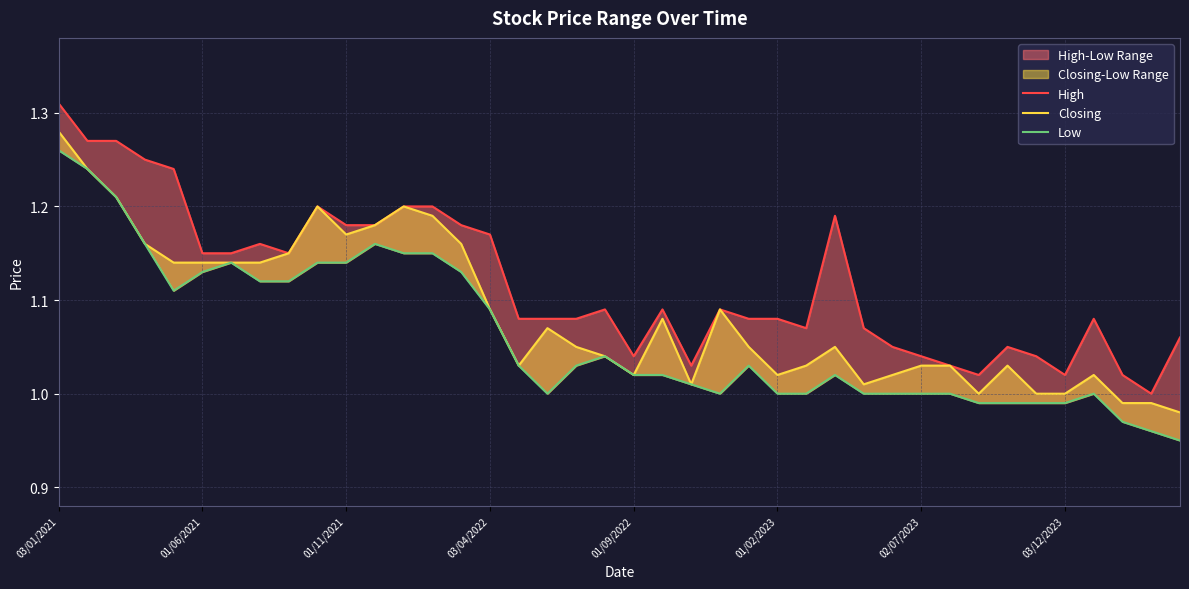

How many interior local peaks does the Closing series have?

8